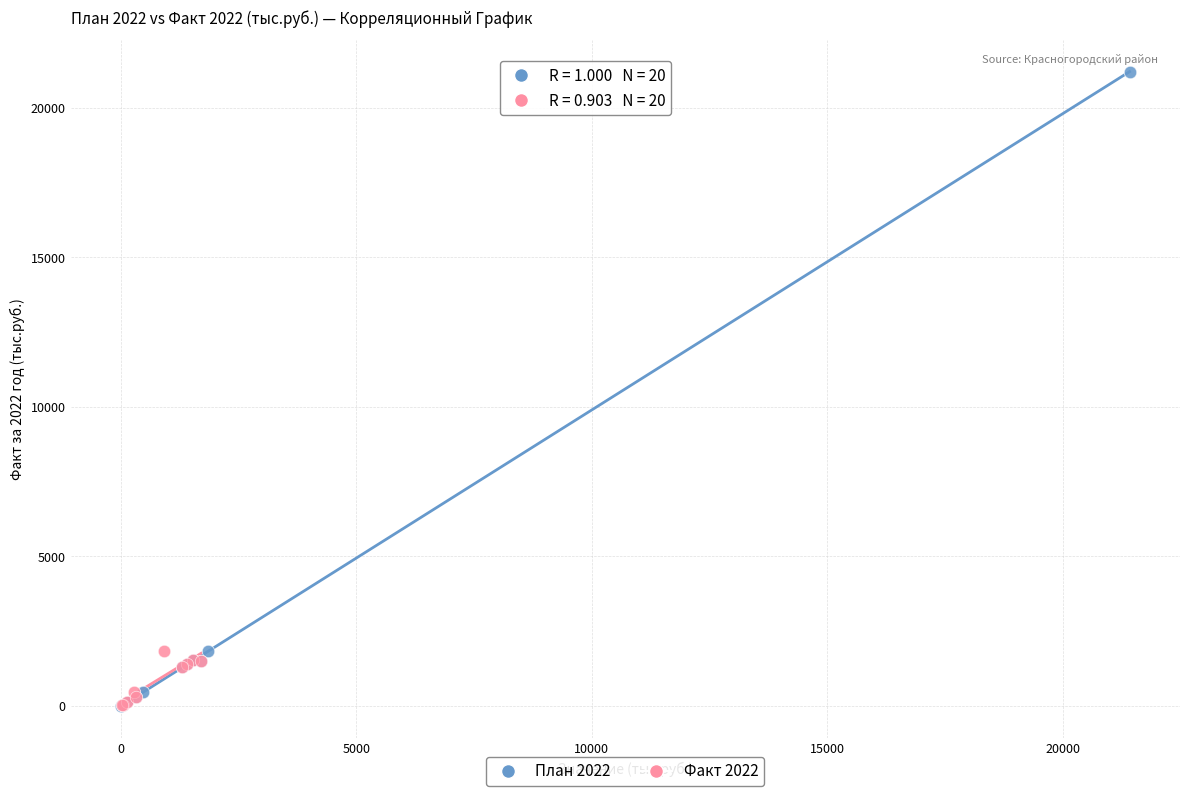

Which series has the widest spread of Y values?

План 2022